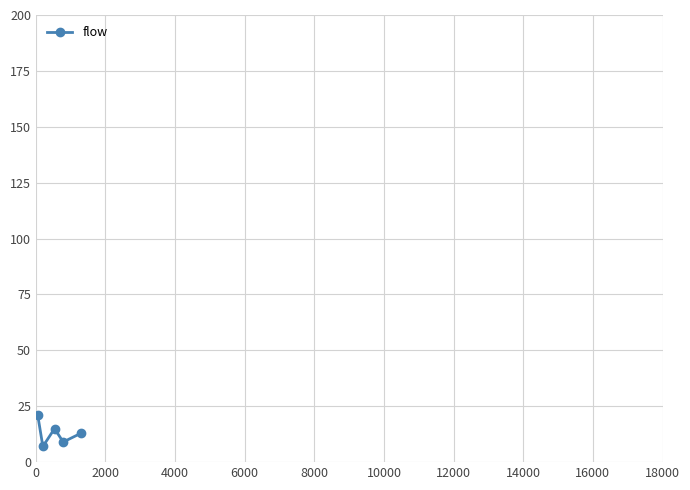

Reading right to left, transcribe all the data shown in this chart.

13	9	15	7	21